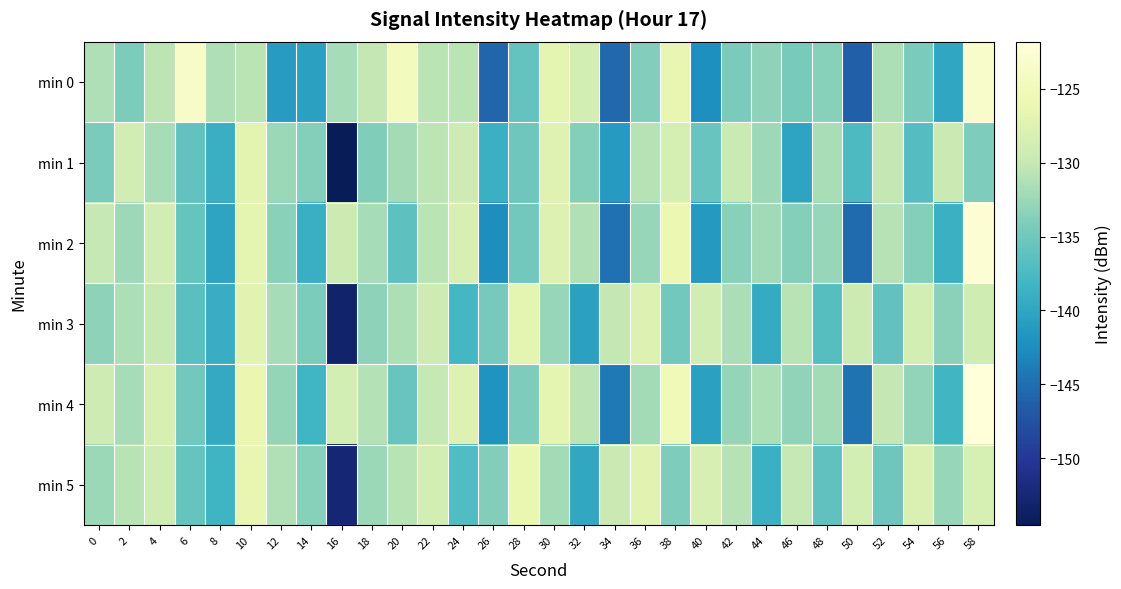

Which has a higher value, 50 or 58?

58